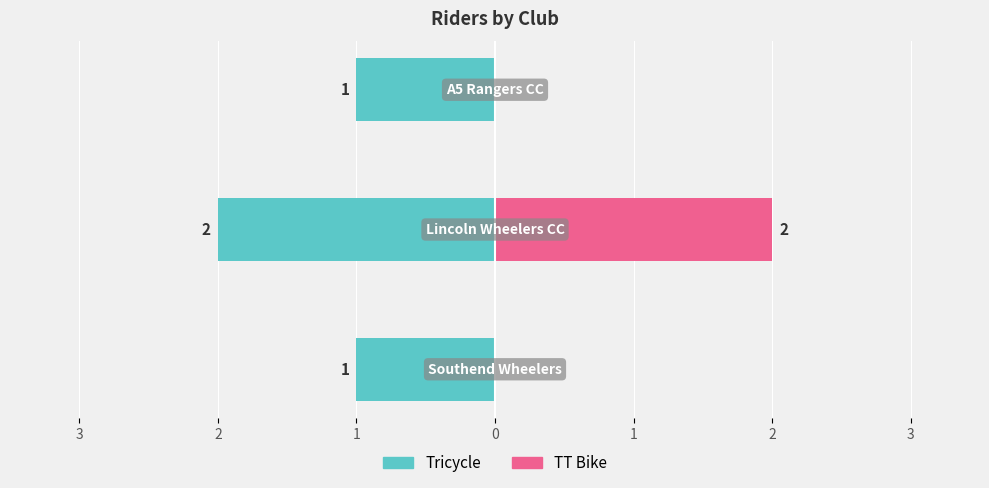

What is the maximum value shown in the chart?

2